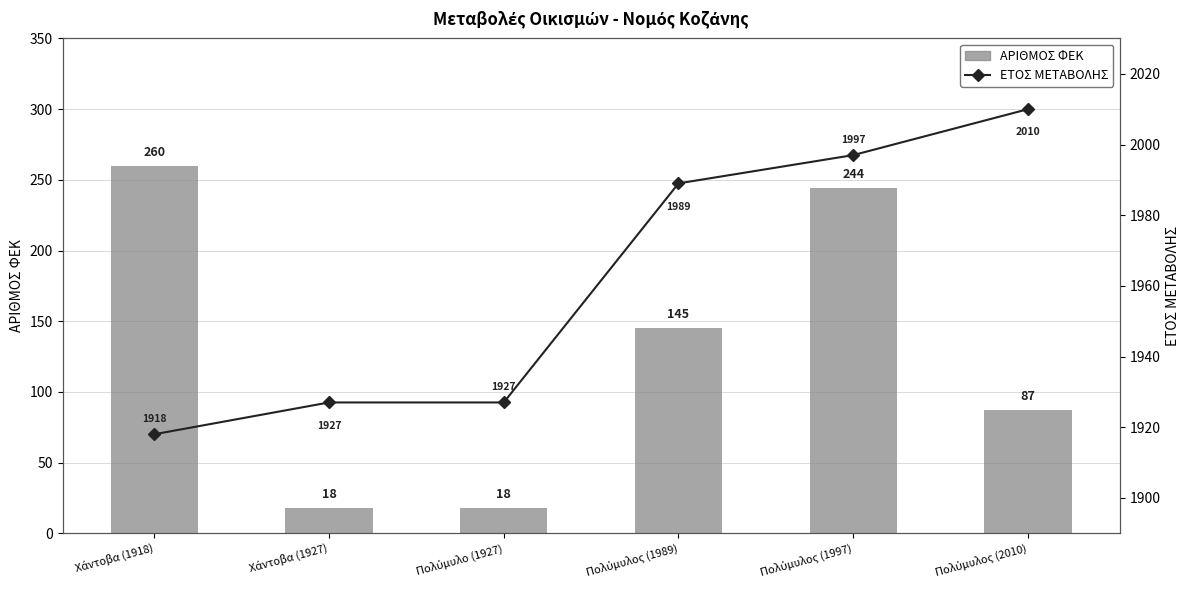

What is the total value across all series at Χάντοβα (1927)?

1945